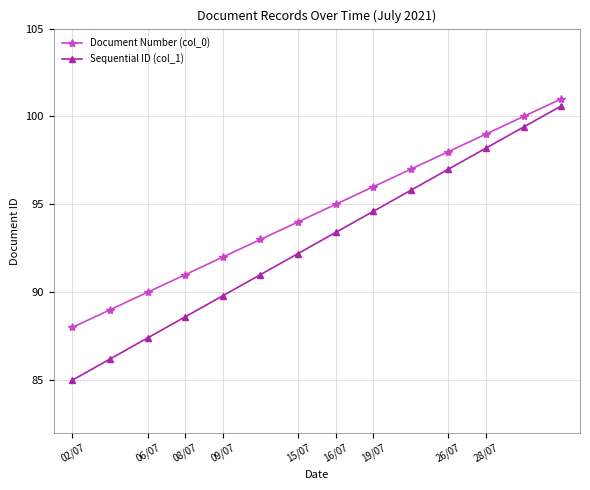

What is the difference between the second highest and second lowest values in the Document Number (col_0) series?

11.0